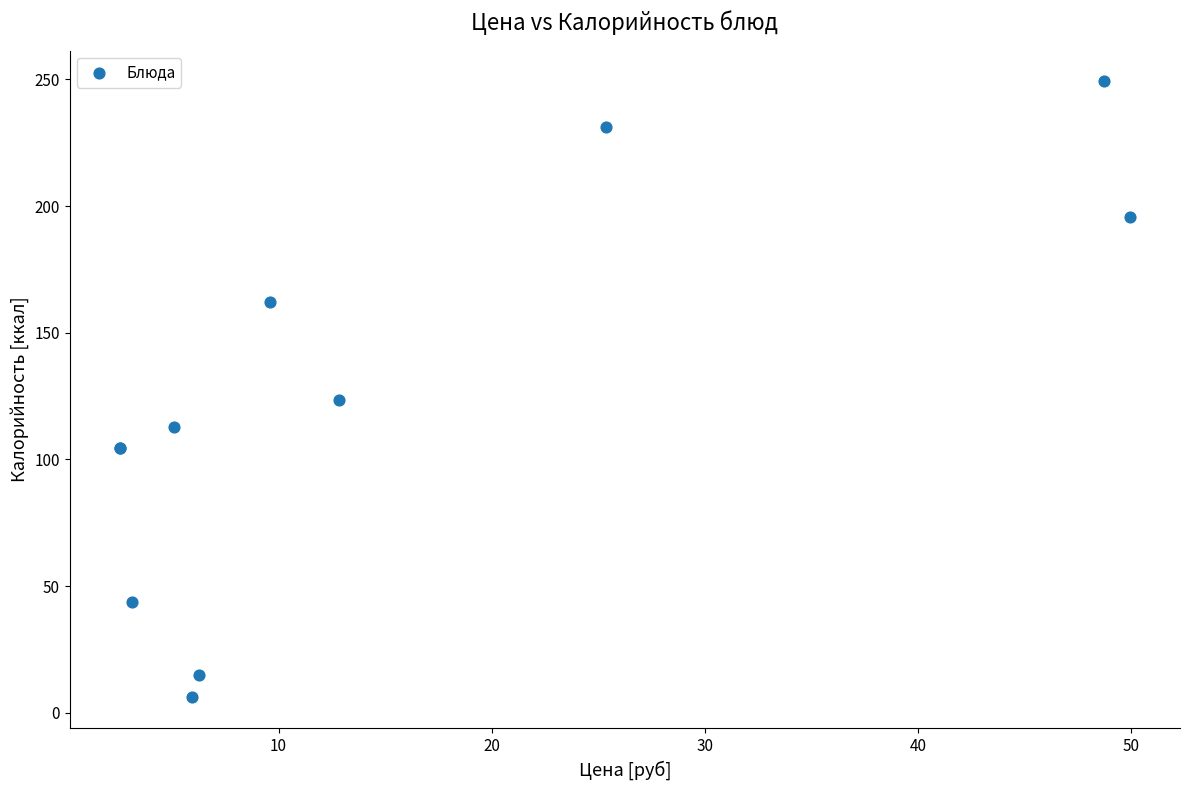

What Y value in the scatter plot is closest to 127?

123.4